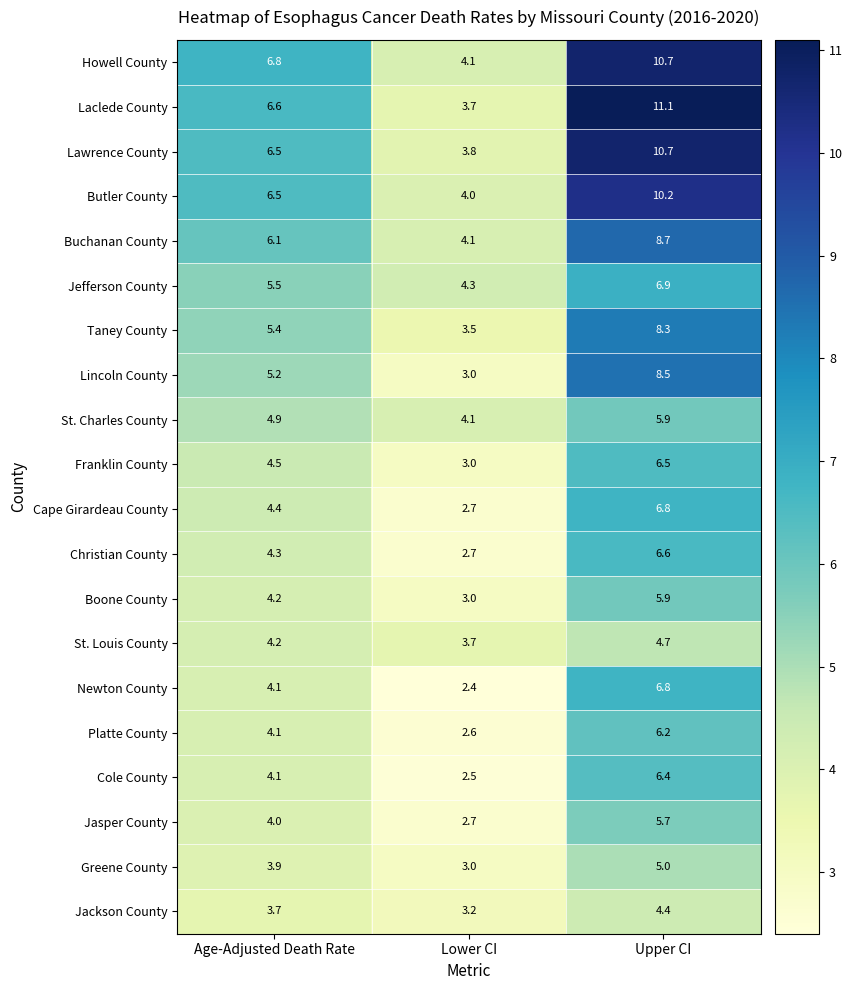

At which label is Cole County closest to 4?

Age-Adjusted Death Rate